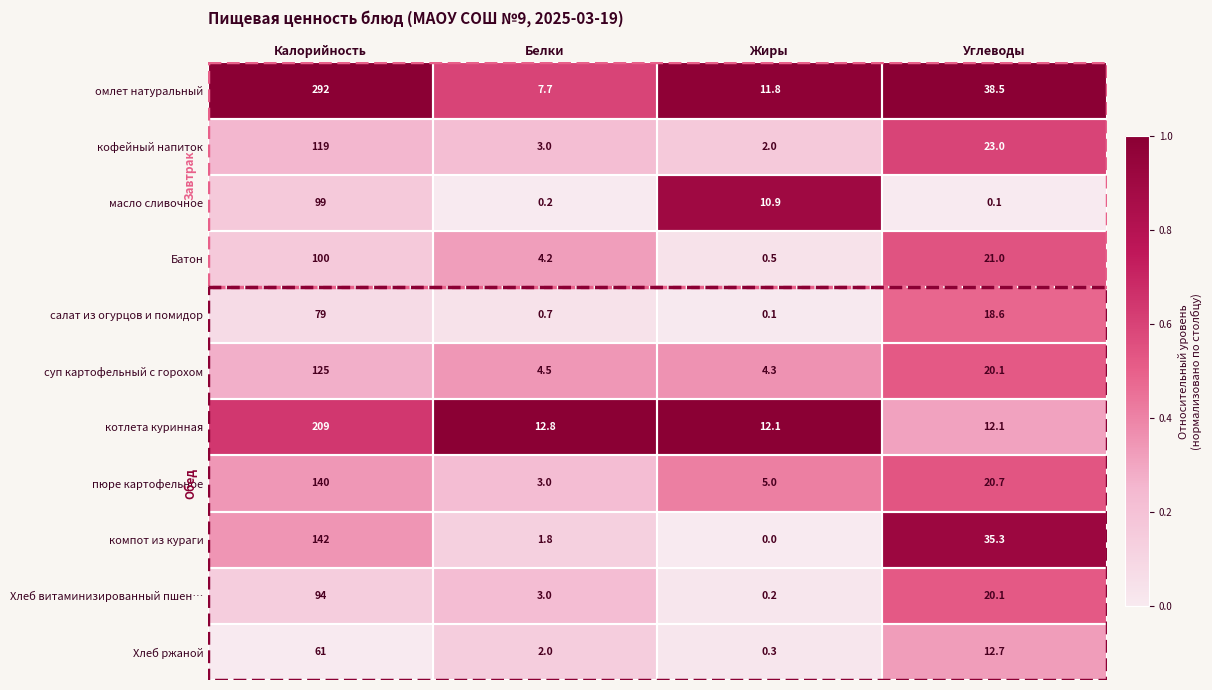

Which series has the largest total across all categories?

омлет натуральный